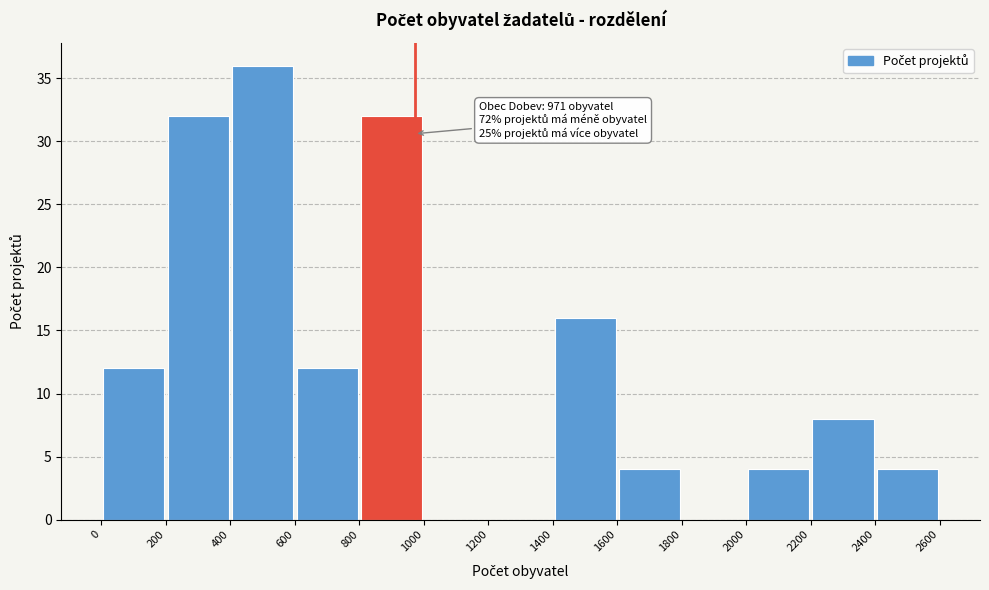

Which range on the x-axis has the tallest bar?

400 to 600